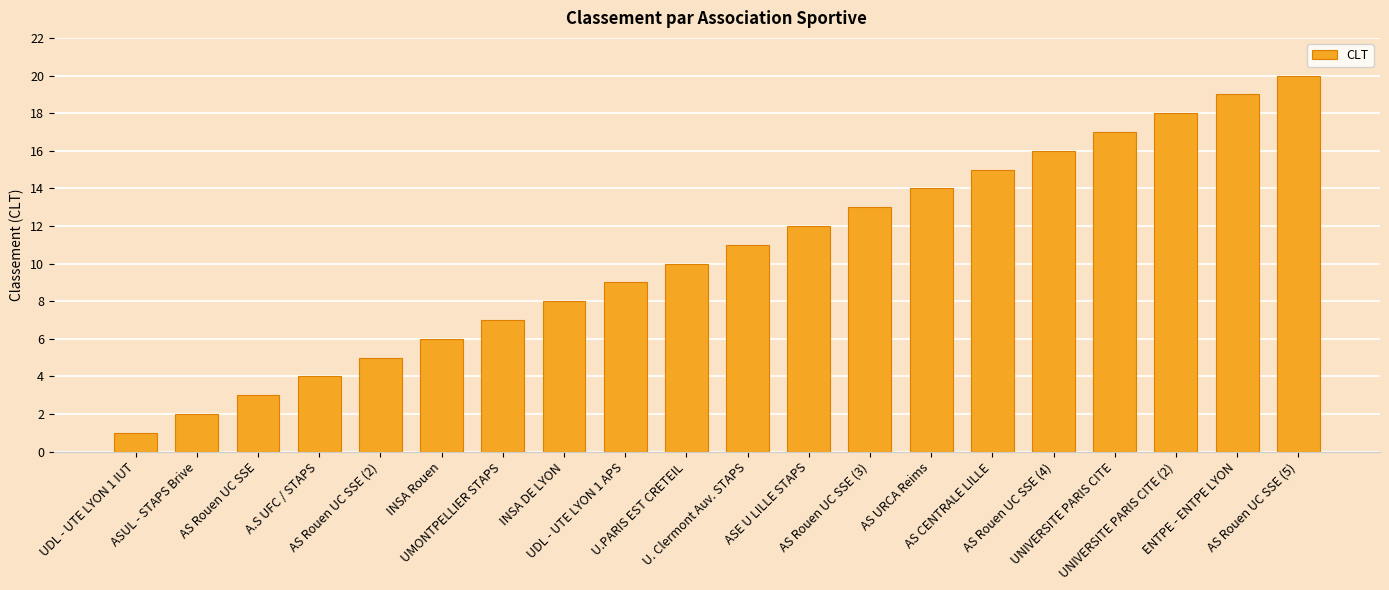

Read the value at AS Rouen UC SSE (4), to the nearest 10.

20